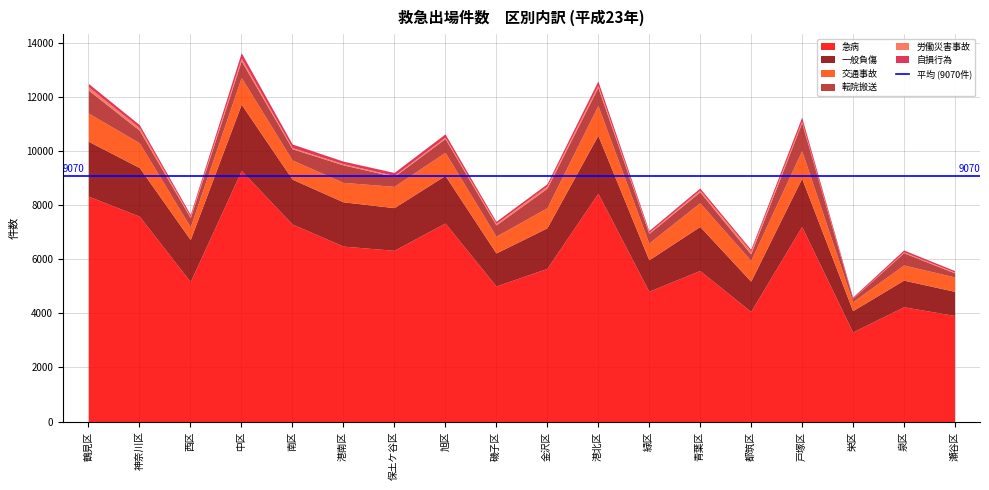

What is the maximum value for 交通事故?

1101